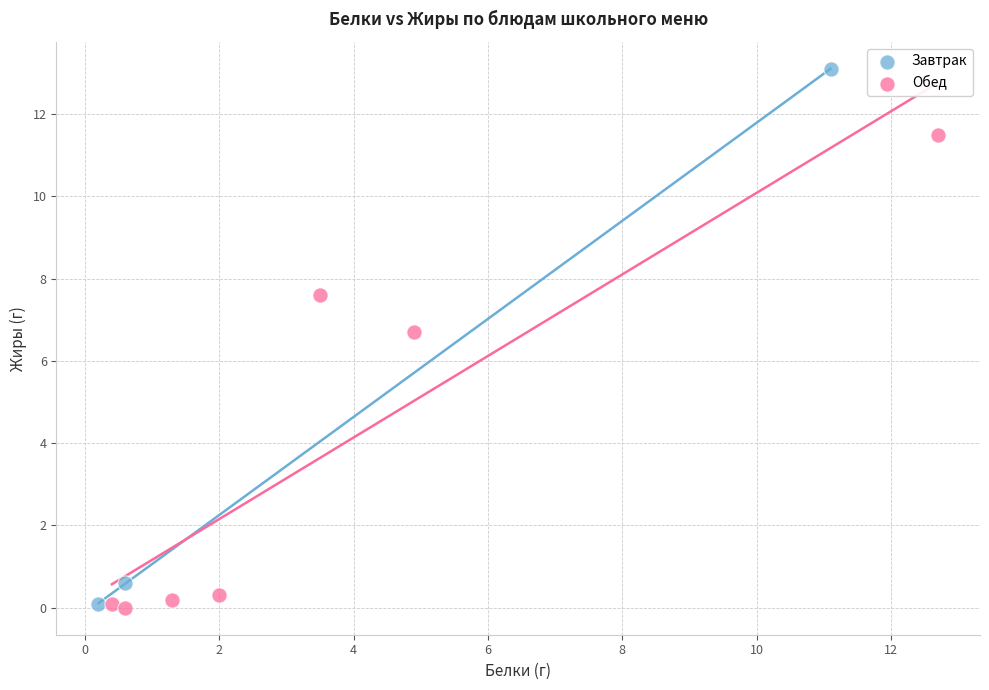

Which series contains the highest Y value?

Завтрак